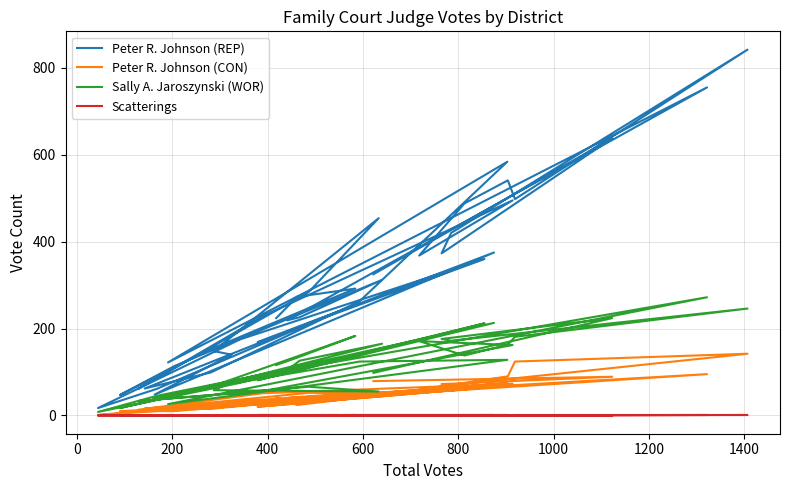

How many lines are shown in the chart?

4